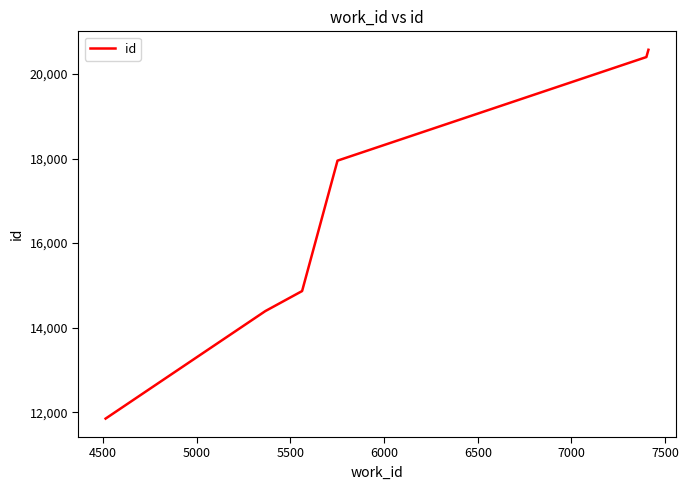

What is the difference between the maximum and minimum values?

8725